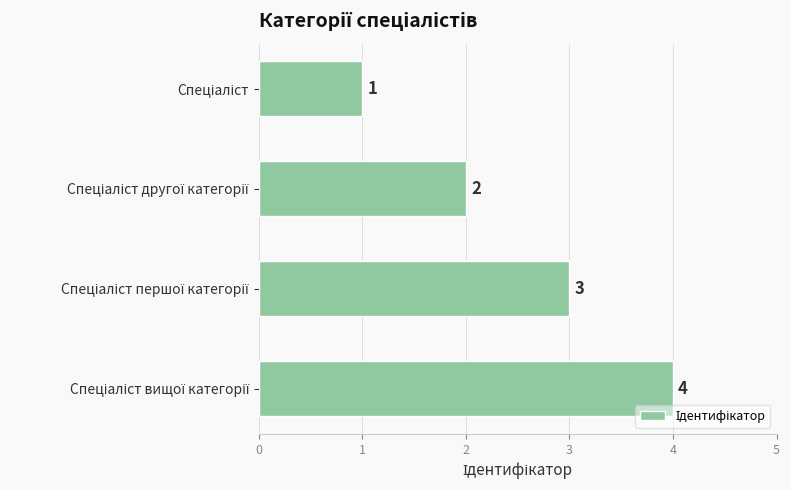

What is the maximum value shown in the chart?

4